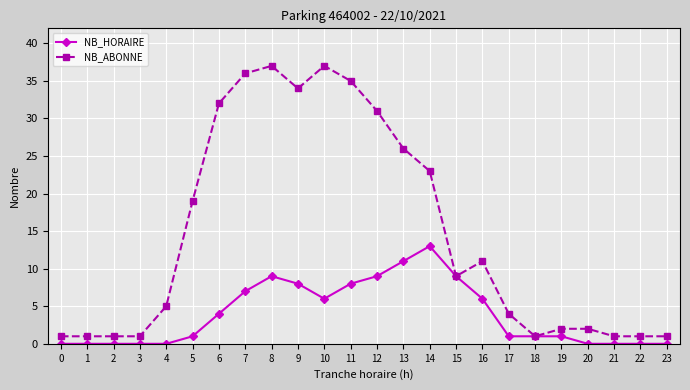

True or false: NB_ABONNE has more than 1 points higher than both neighbors.

True